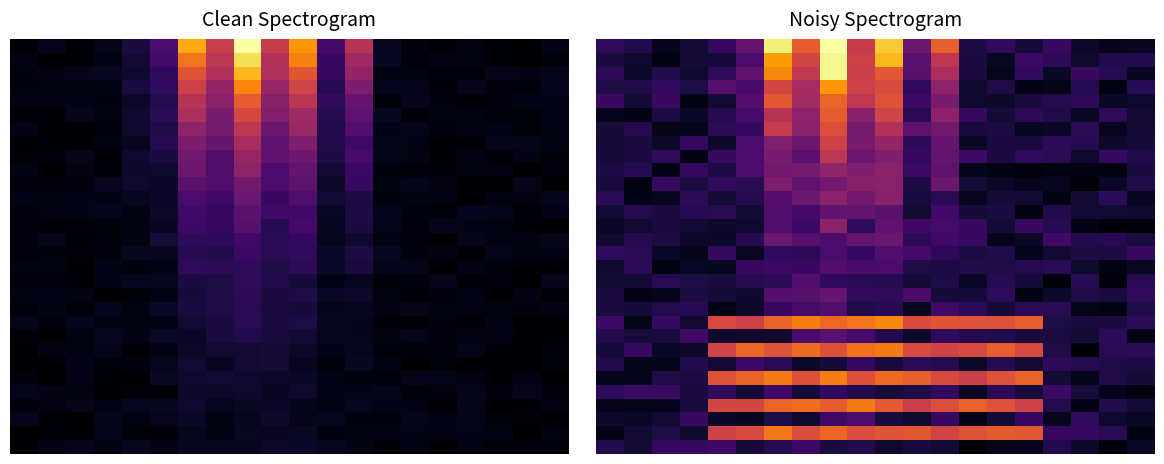

Count the 15 values in the range 0 to 1.

20